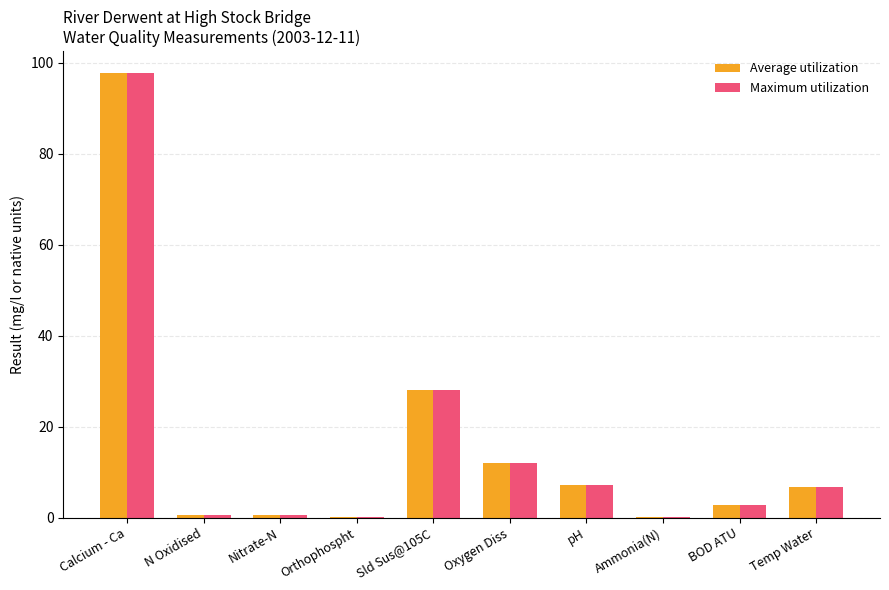

True or false: Average utilization has a value of 12.0 at Oxygen Diss.

True